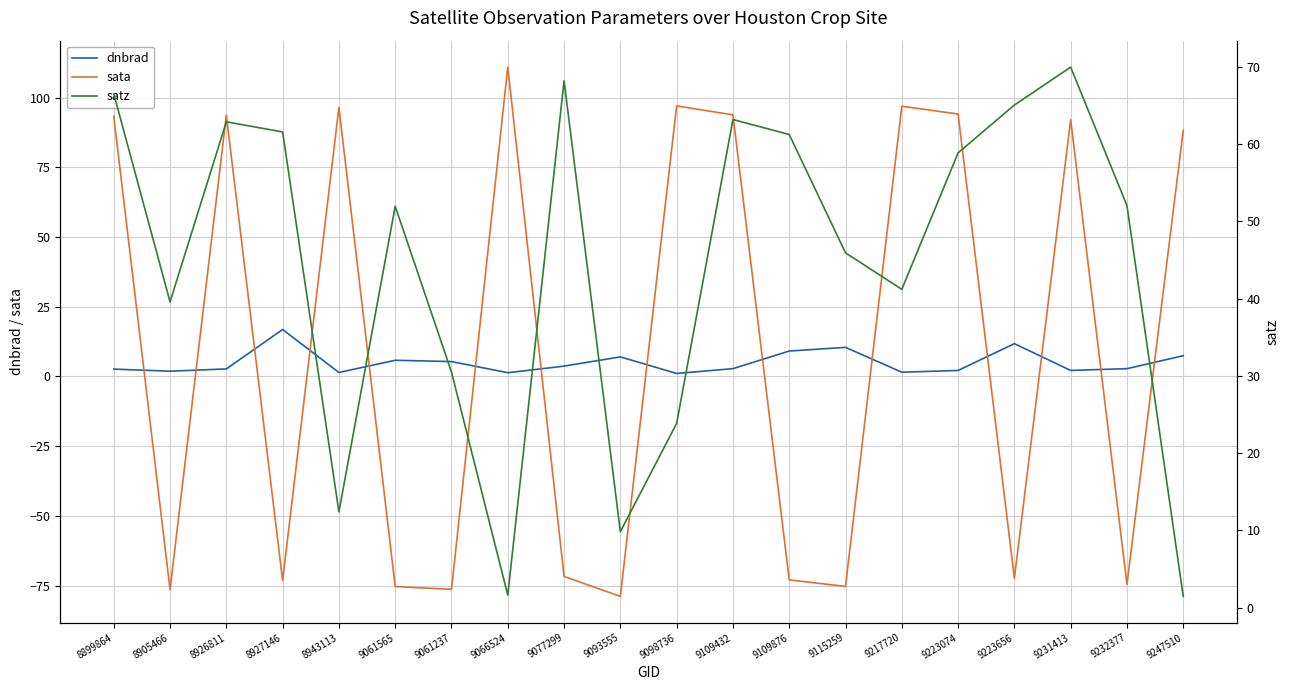

Which series has the largest total across all categories?

satz